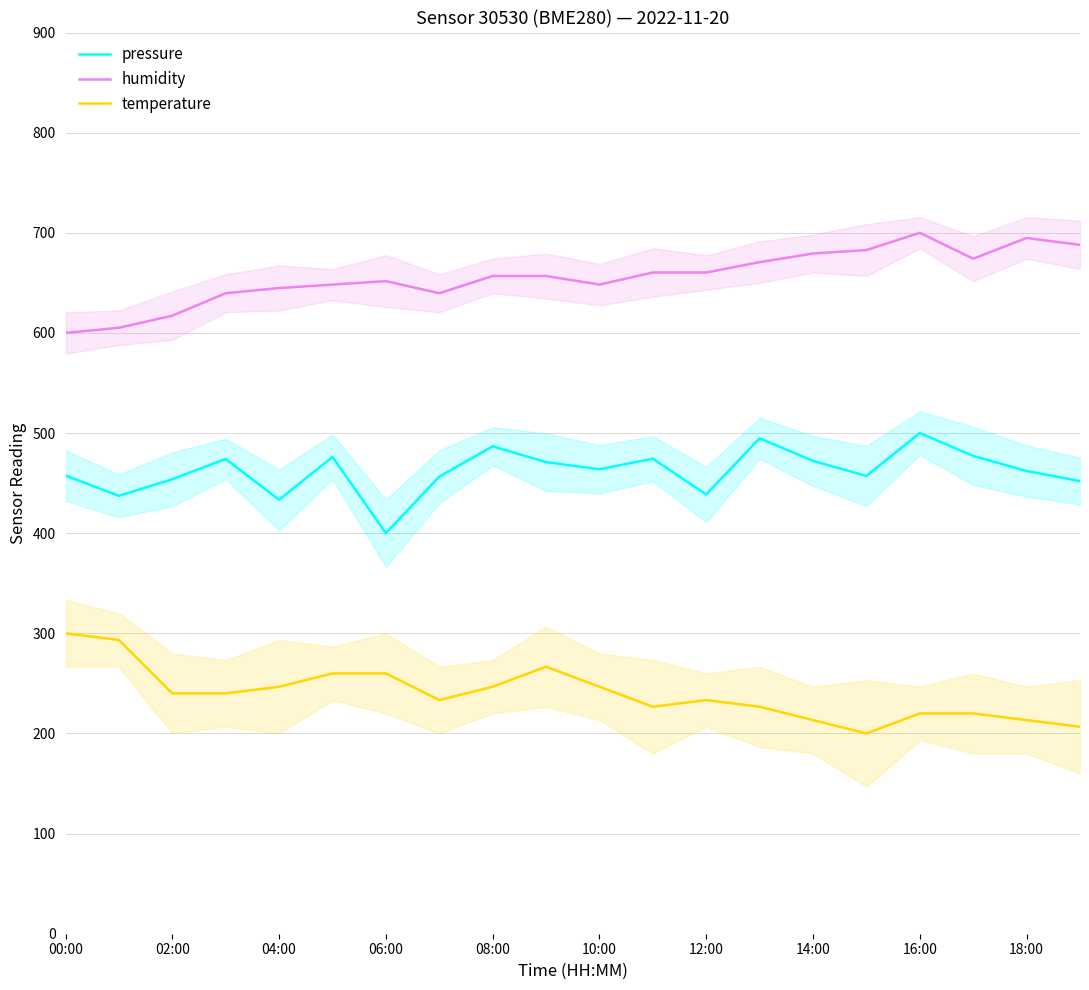

Is it true that temperature equals 447.8 at 00:00?

False